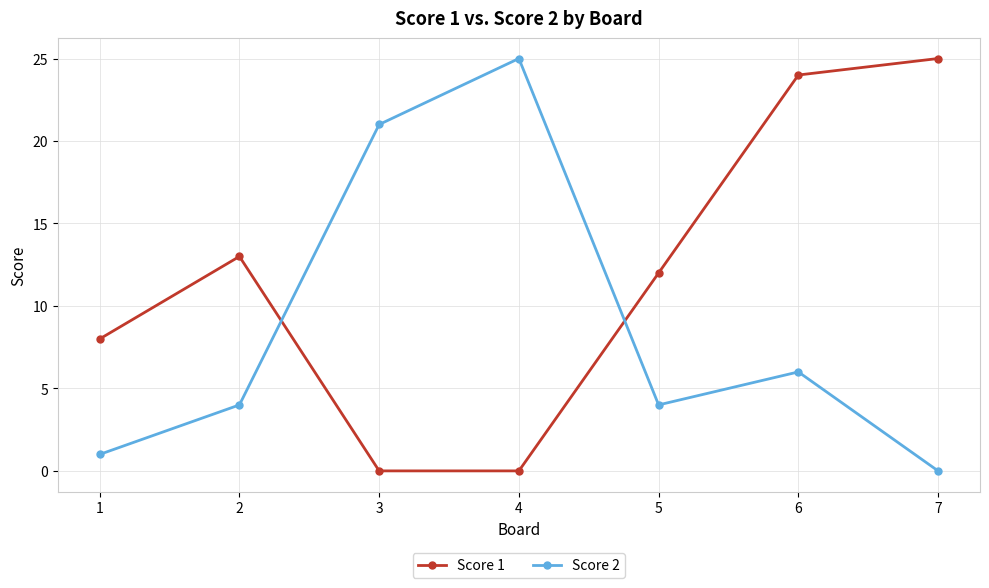

Rank the series at 6 from highest to lowest value.

Score 1, Score 2